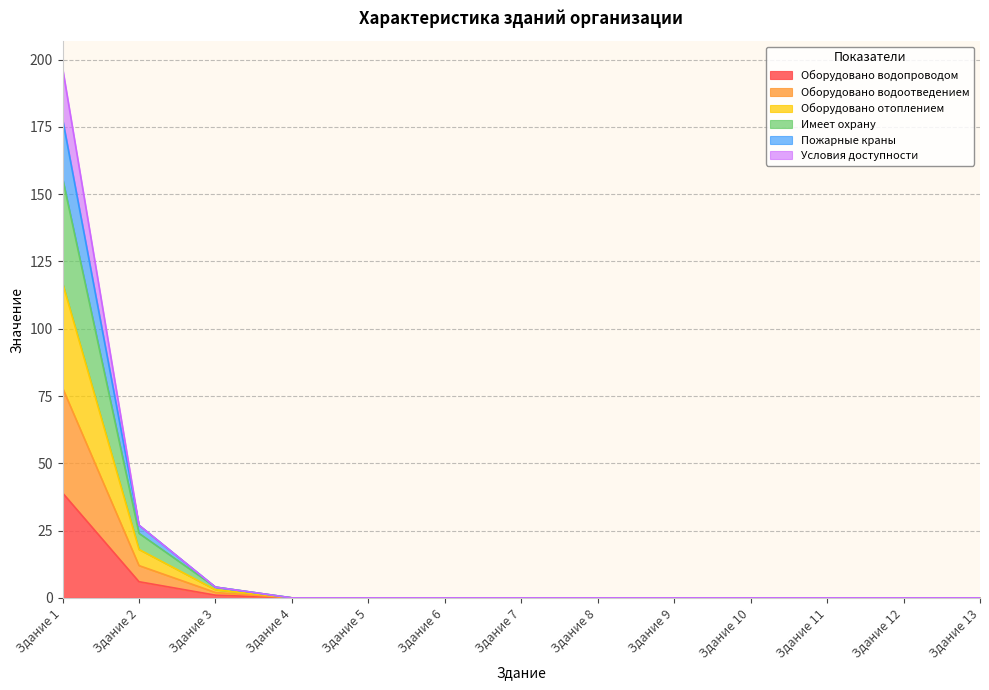

What is the difference between the maximum and minimum values in the Оборудовано водопроводом series?

39